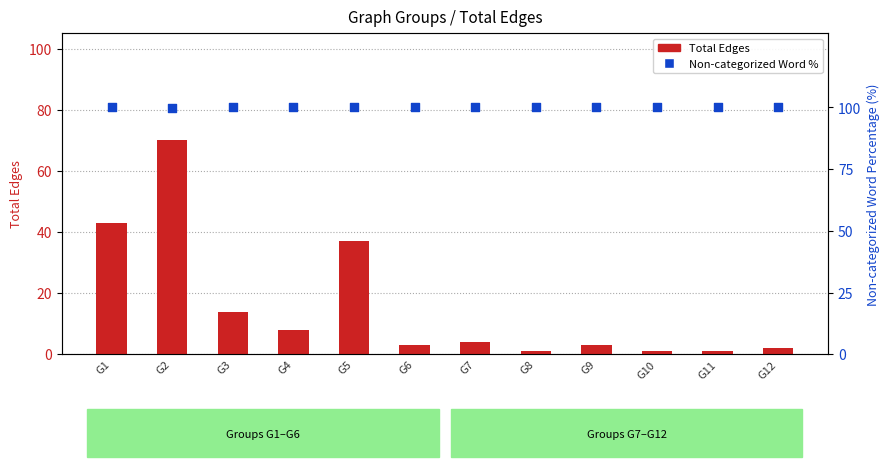

Which series has the largest total across all categories?

Non-categorized Word %